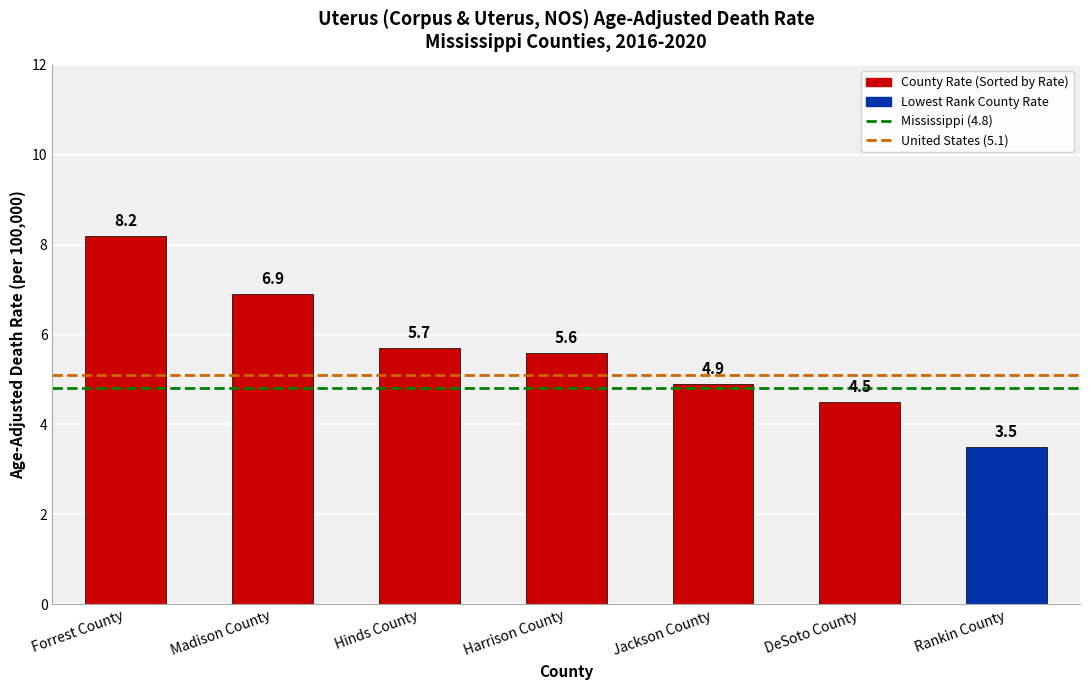

Rank the categories by value from highest to lowest.

Forrest County, Madison County, Hinds County, Harrison County, Jackson County, DeSoto County, Rankin County